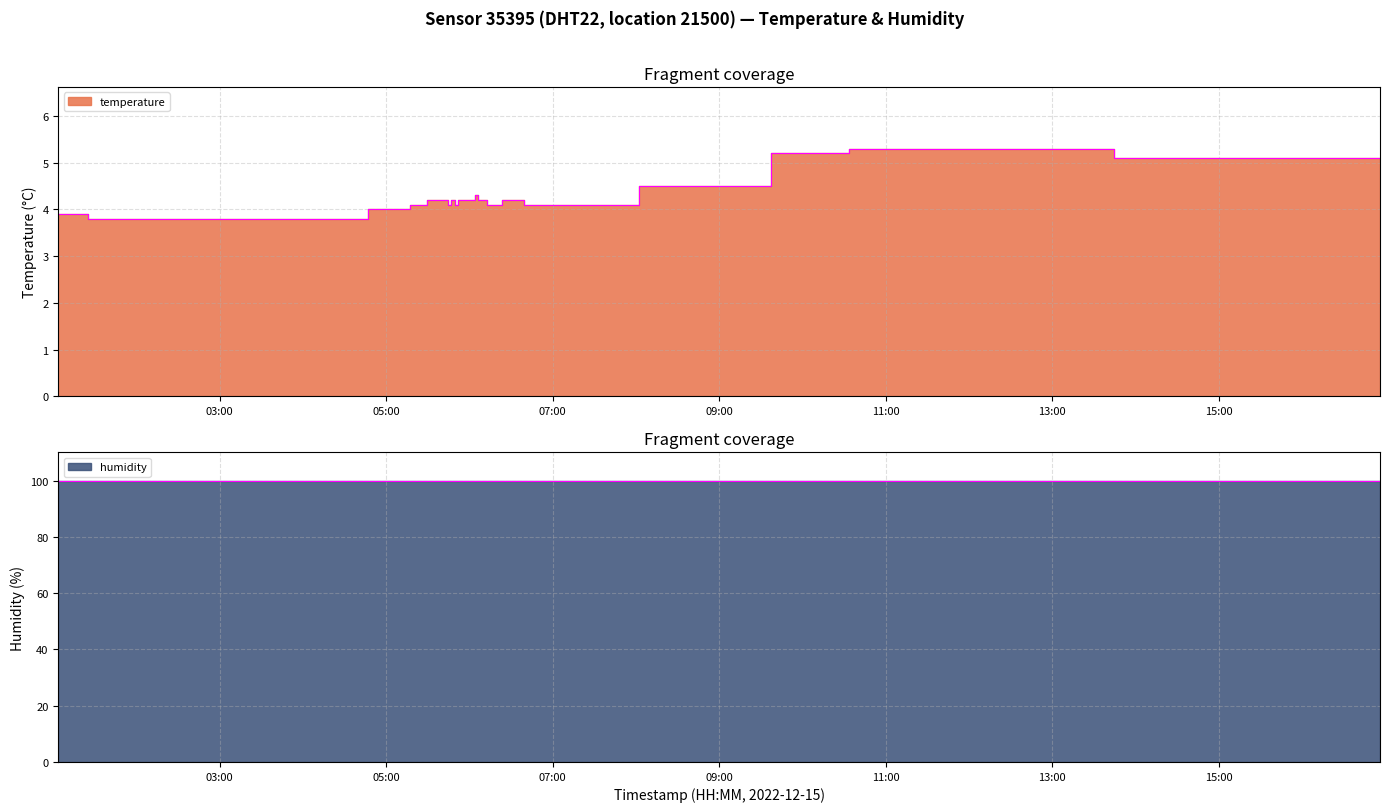

Read the value at 2022-12-15T01:43:32.

3.8